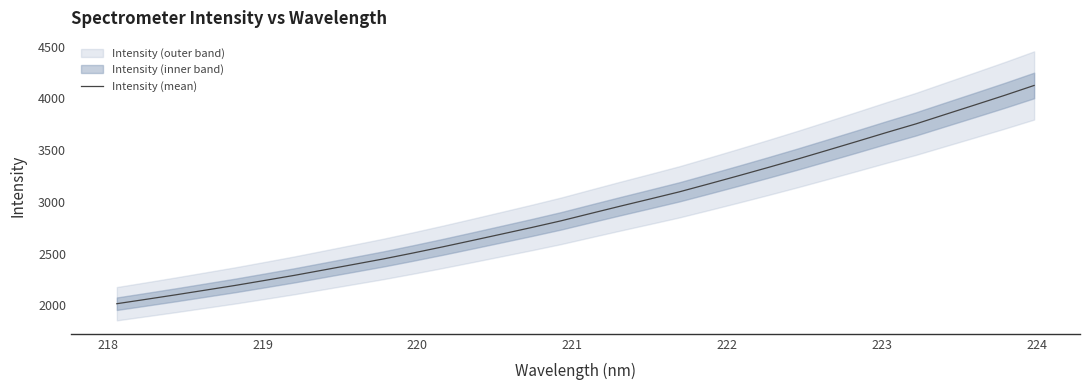

What is the minimum value for Intensity (mean)?

2014.2